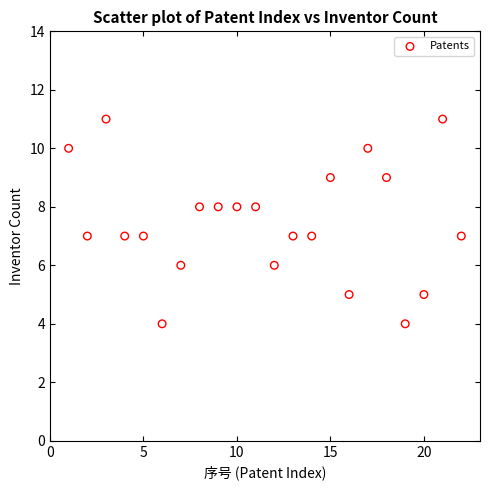

What is the range of Y values (max minus min)?

7